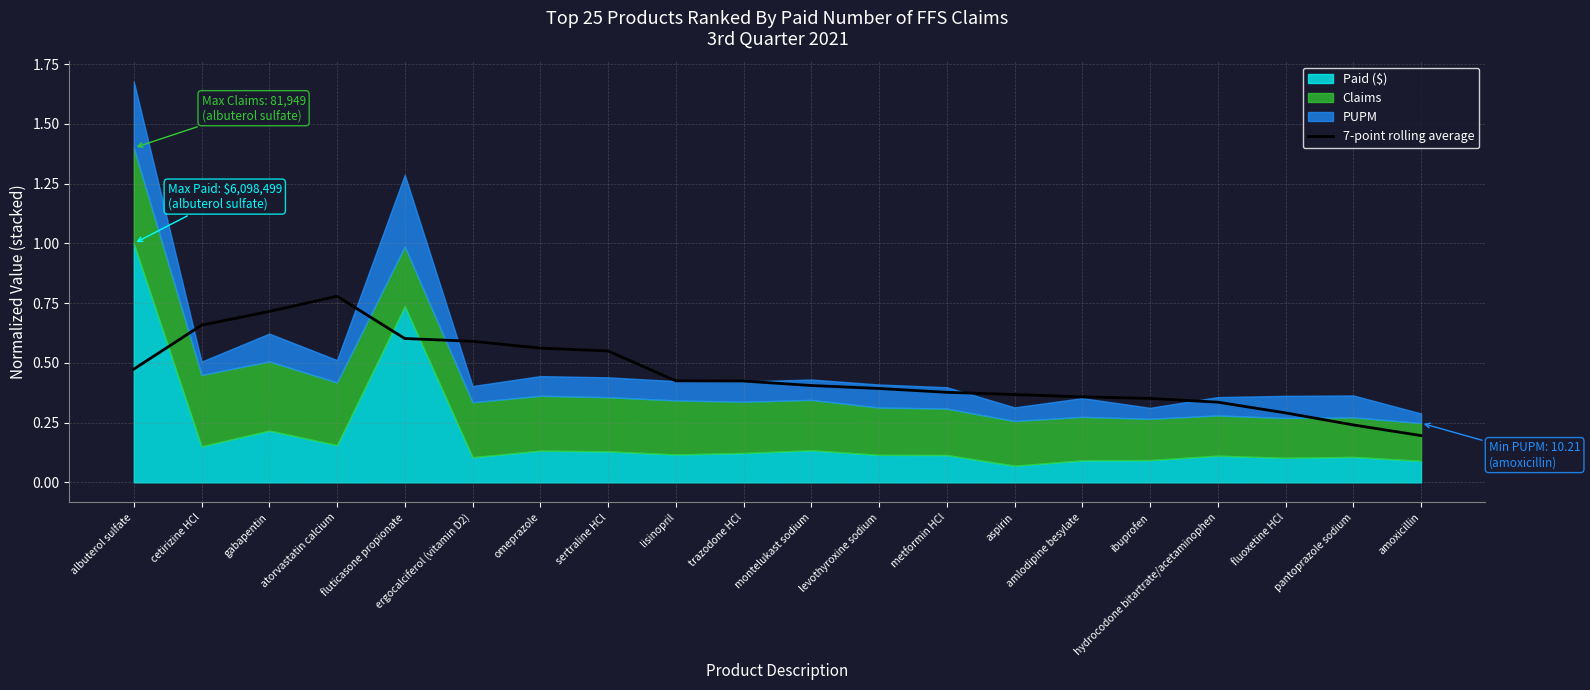

How many values are between 0 and 1?

20